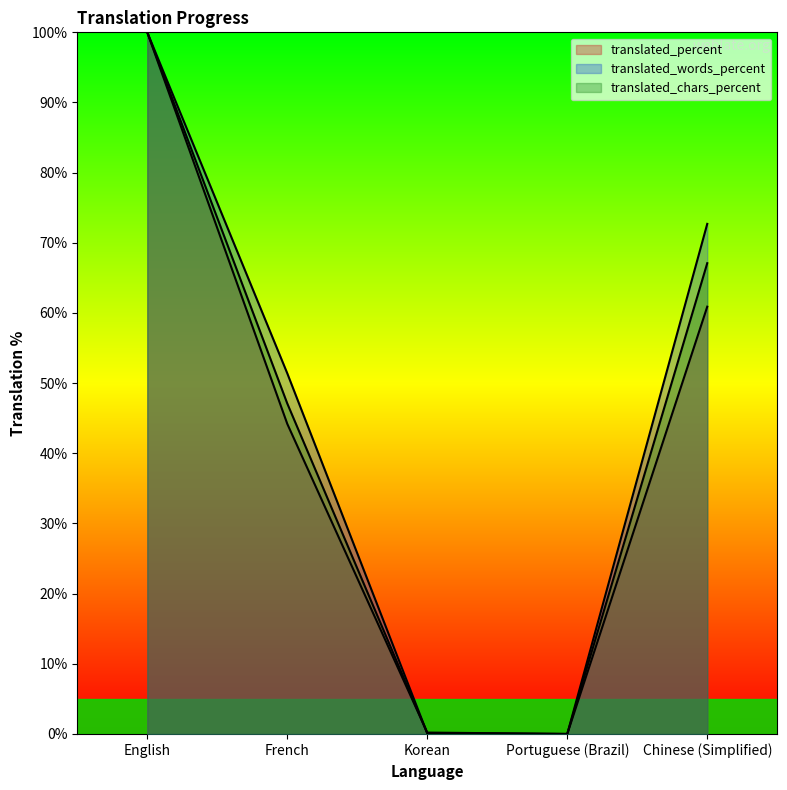

Rank the series by their average value, from highest to lowest.

translated_words_percent, translated_chars_percent, translated_percent